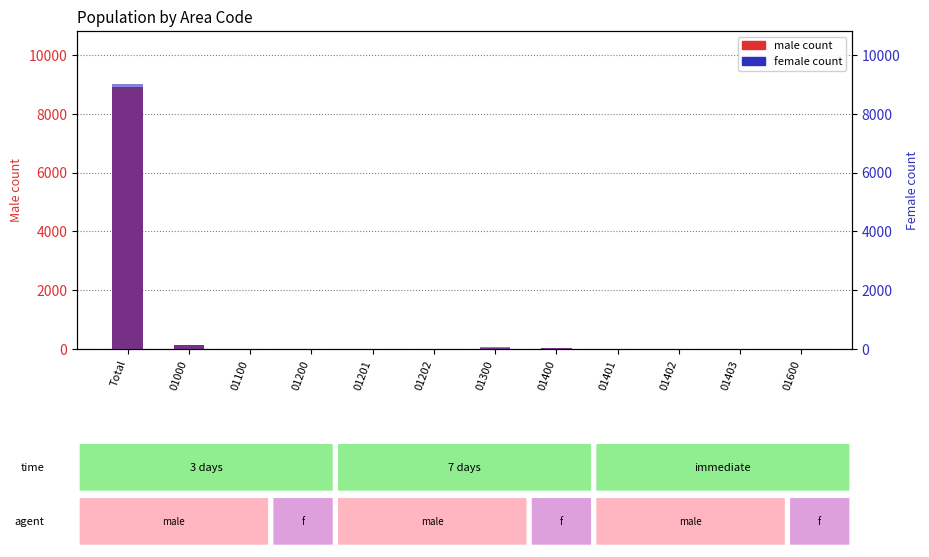

What is the average value of the male count series?

764